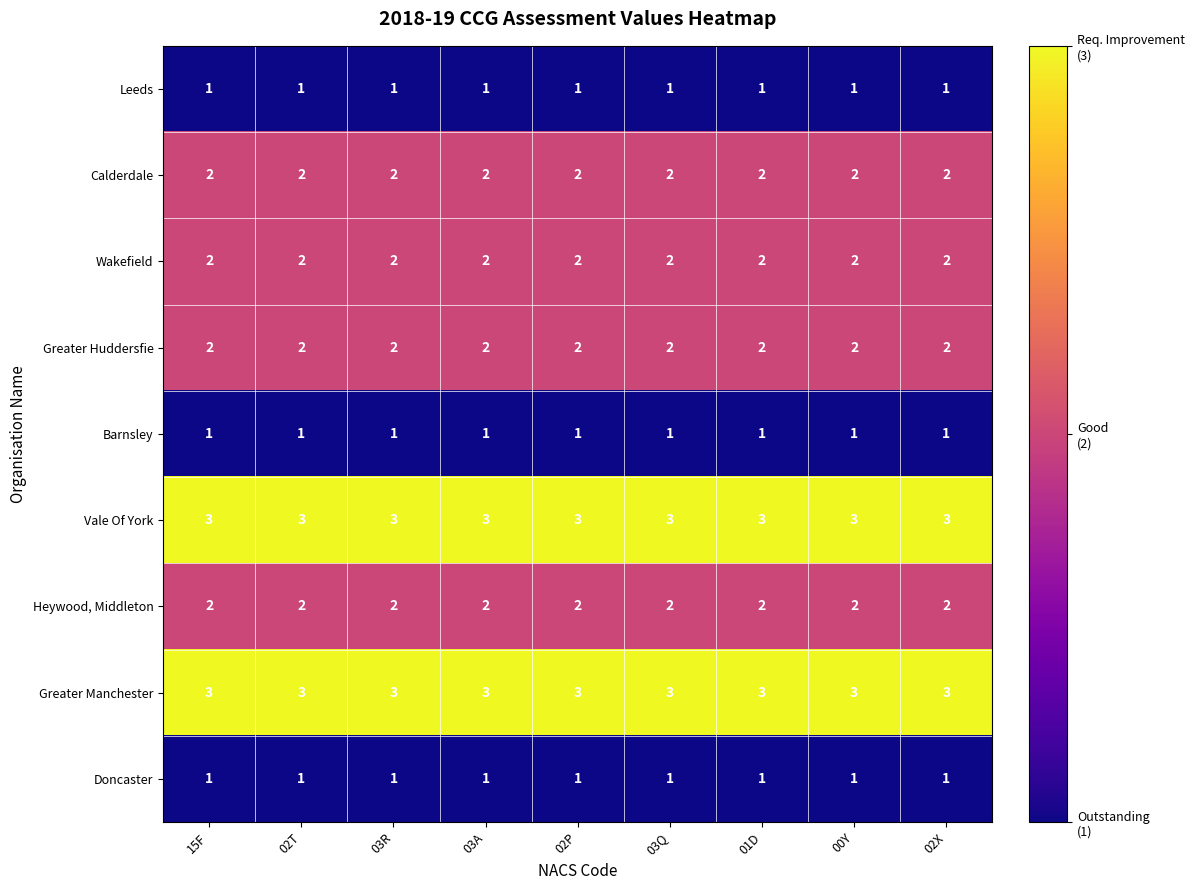

At how many categories does at least one series exceed 1?

9